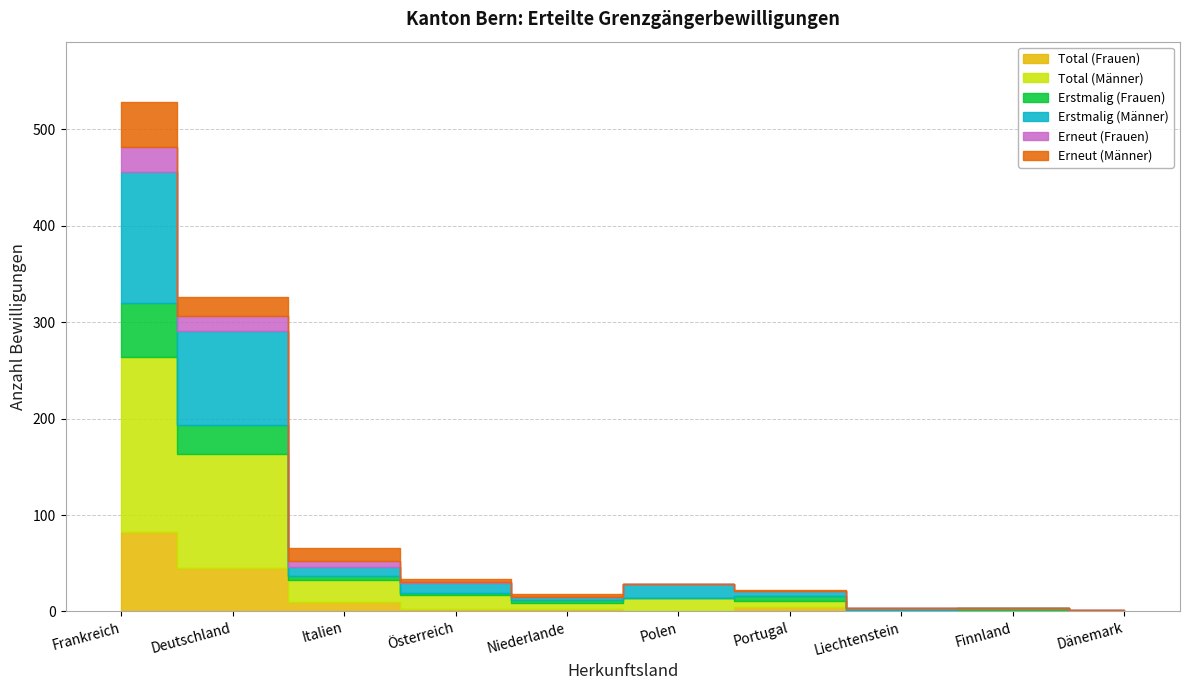

Reading left to right, what are all the values shown in this chart?

Total (Frauen): Frankreich=82	Deutschland=45	Italien=10	Österreich=3	Niederlande=3	Polen=0	Portugal=5	Liechtenstein=0	Finnland=2	Dänemark=0
Total (Männer): Frankreich=182	Deutschland=118	Italien=23	Österreich=14	Niederlande=6	Polen=14	Portugal=6	Liechtenstein=2	Finnland=0	Dänemark=1
Erstmalig (Frauen): Frankreich=56	Deutschland=30	Italien=4	Österreich=2	Niederlande=3	Polen=0	Portugal=5	Liechtenstein=0	Finnland=2	Dänemark=0
Erstmalig (Männer): Frankreich=136	Deutschland=98	Italien=9	Österreich=11	Niederlande=3	Polen=14	Portugal=5	Liechtenstein=2	Finnland=0	Dänemark=1
Erneut (Frauen): Frankreich=26	Deutschland=15	Italien=6	Österreich=1	Niederlande=0	Polen=0	Portugal=0	Liechtenstein=0	Finnland=0	Dänemark=0
Erneut (Männer): Frankreich=46	Deutschland=20	Italien=14	Österreich=3	Niederlande=3	Polen=0	Portugal=1	Liechtenstein=0	Finnland=0	Dänemark=0